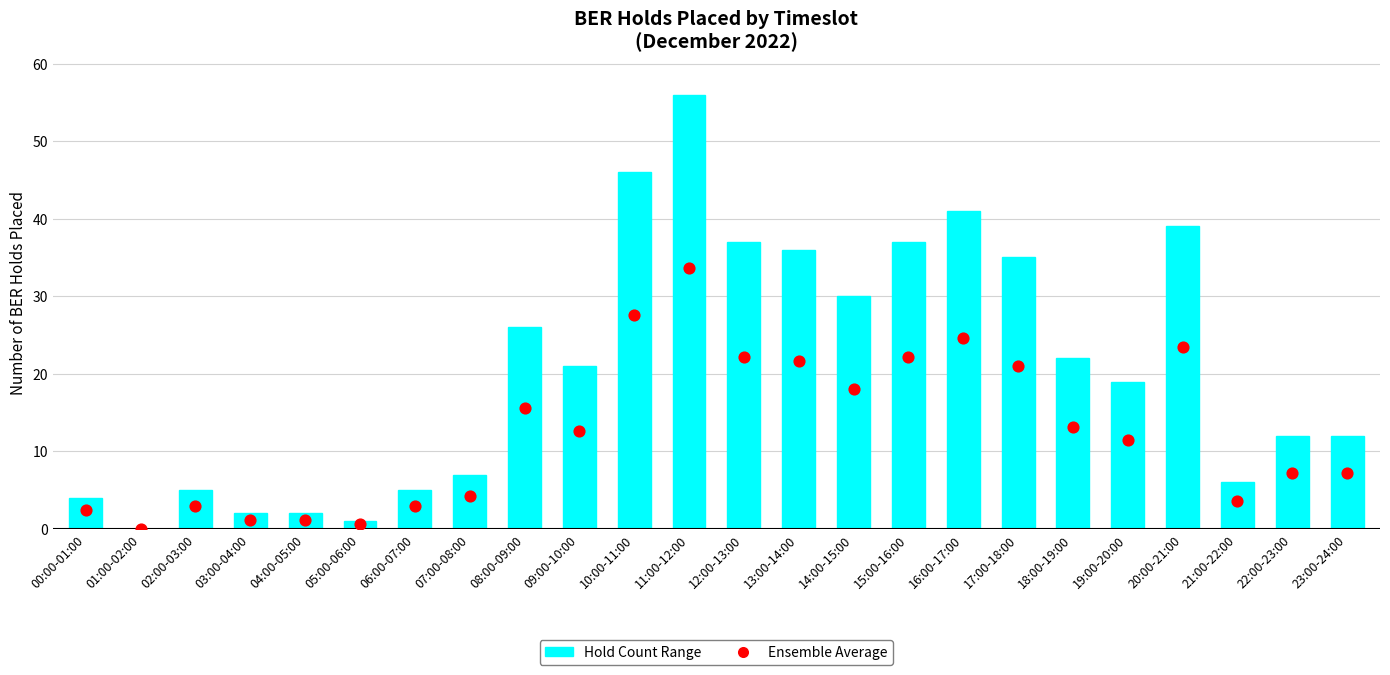

At which category is the sum across all series the highest?

11:00-12:00